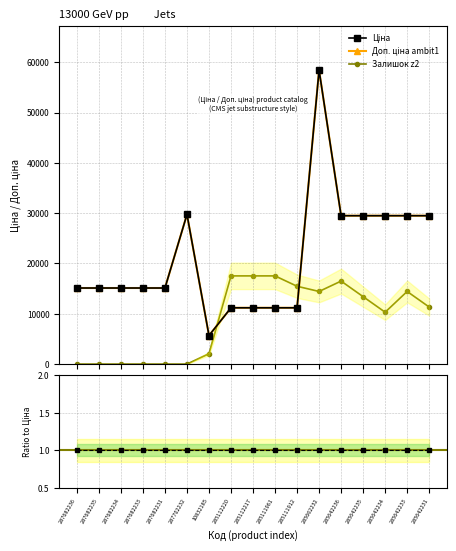

Reading left to right, list all the values displayed in this chart.

Ціна: 287682236=15120.0	287682235=15120.0	287682234=15120.0	287682233=15120.0	287682231=15120.0	287702232=29747.2	10832185=5673.8	285112220=11188.2	285112217=11188.2	285111961=11188.2	285111912=11188.2	285662232=58426.5	285642236=29491.5	285642235=29491.5	285642234=29491.5	285642233=29491.5	285642231=29491.5
Доп. ціна ambit1: 287682236=15120.0	287682235=15120.0	287682234=15120.0	287682233=15120.0	287682231=15120.0	287702232=29747.2	10832185=5673.8	285112220=11188.2	285112217=11188.2	285111961=11188.2	285111912=11188.2	285662232=58426.5	285642236=29491.5	285642235=29491.5	285642234=29491.5	285642233=29491.5	285642231=29491.5
Залишок z2: 287682236=0.0	287682235=0.0	287682234=0.0	287682233=0.0	287682231=0.0	287702232=0.0	10832185=2062.1	285112220=17528.0	285112217=17528.0	285111961=17528.0	285111912=15465.8	285662232=14434.8	285642236=16496.9	285642235=13403.7	285642234=10310.6	285642233=14434.8	285642231=11341.6
Ratio Доп./Ціна: 287682236=1.0	287682235=1.0	287682234=1.0	287682233=1.0	287682231=1.0	287702232=1.0	10832185=1.0	285112220=1.0	285112217=1.0	285111961=1.0	285111912=1.0	285662232=1.0	285642236=1.0	285642235=1.0	285642234=1.0	285642233=1.0	285642231=1.0